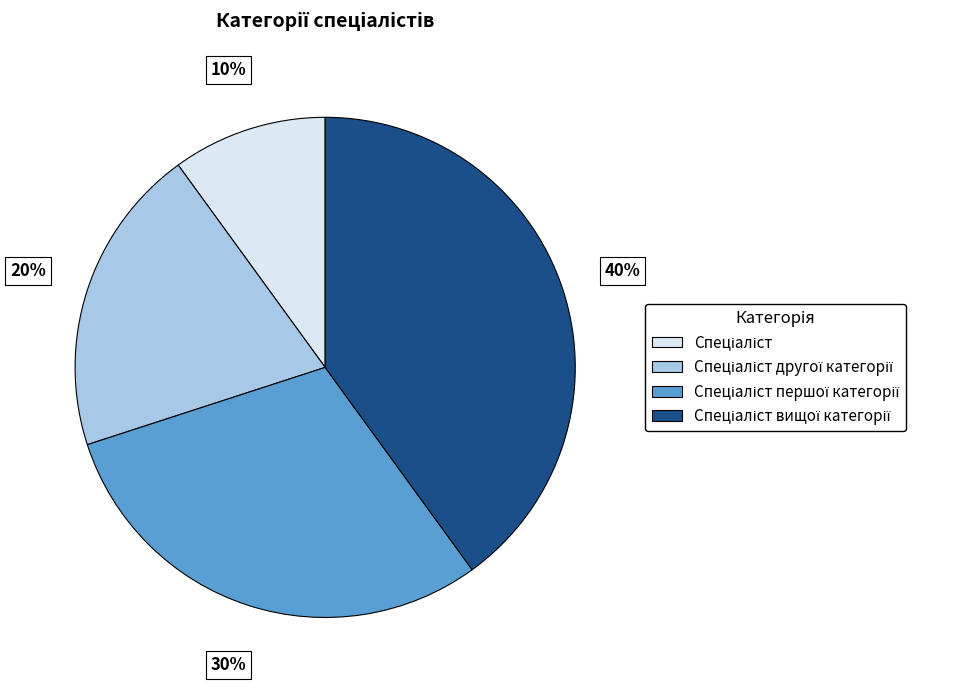

Is there any slice that represents more than half of the pie?

No